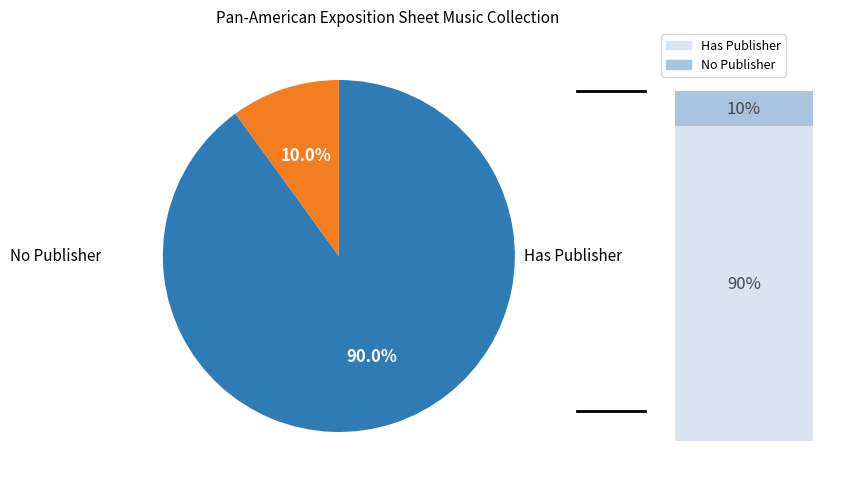

Does 2124 represent more than half of the total?

No